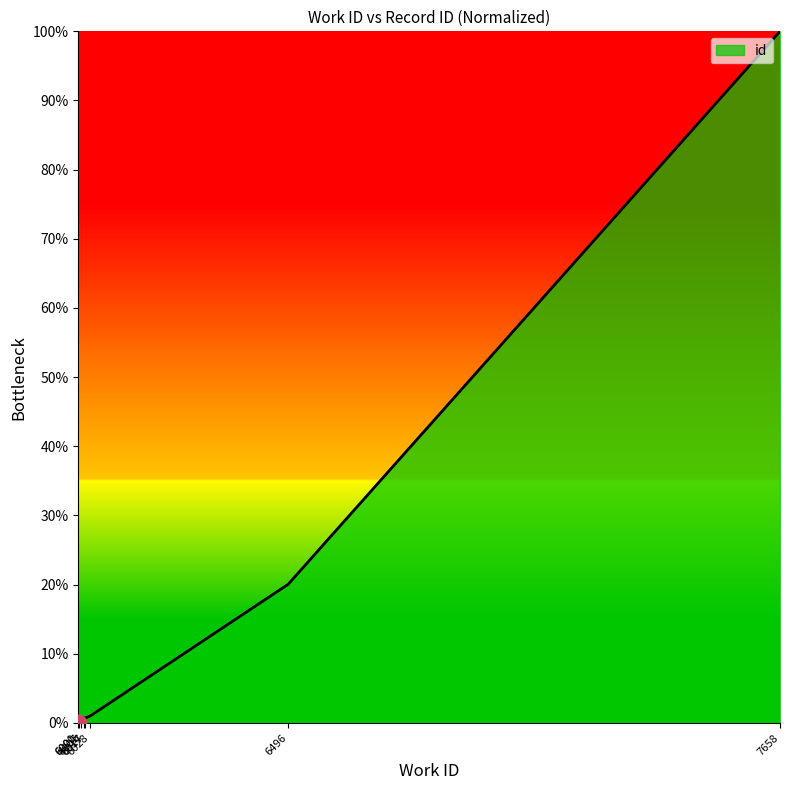

Reading left to right, what are all the values shown in this chart?

0.0	0.0	0.6	0.8	0.7	0.7	0.7	1.0	20.1	100.0